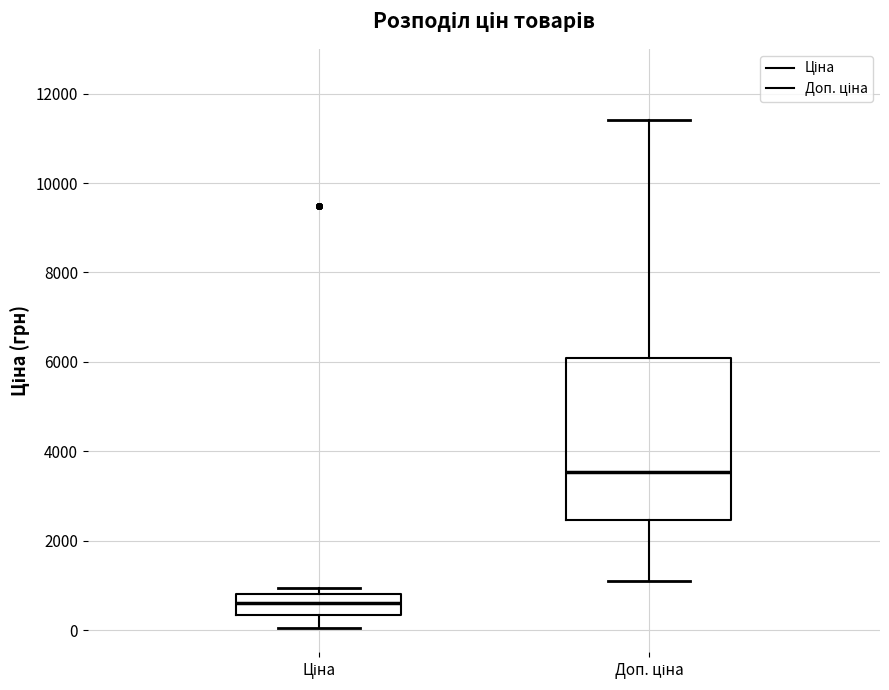

Where does the lower whisker of the box for Ціна end on the y-axis? The values are not printed on the chart, so give them approximately, as read against the axis.

0